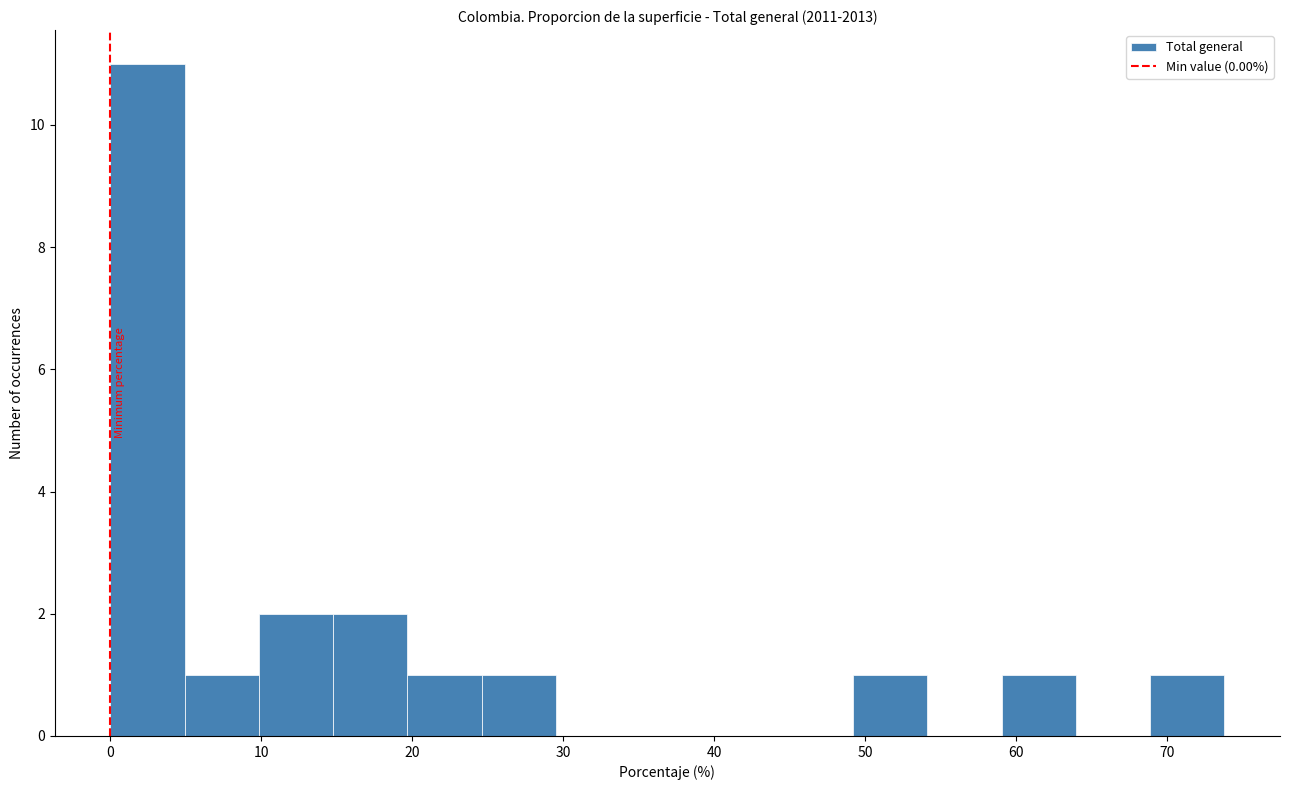

Reading left to right, list every bar in this chart as the range it spans on the x-axis followed by its height. Neither the bar edges nor the heights are printed on the chart, so give them approximately, as read against the axes.

0 to 5: 11
5 to 10: 1
10 to 15: 2
15 to 20: 2
20 to 25: 1
25 to 30: 1
30 to 34: 0
34 to 39: 0
39 to 44: 0
44 to 49: 0
49 to 54: 1
54 to 59: 0
59 to 64: 1
64 to 69: 0
69 to 74: 1